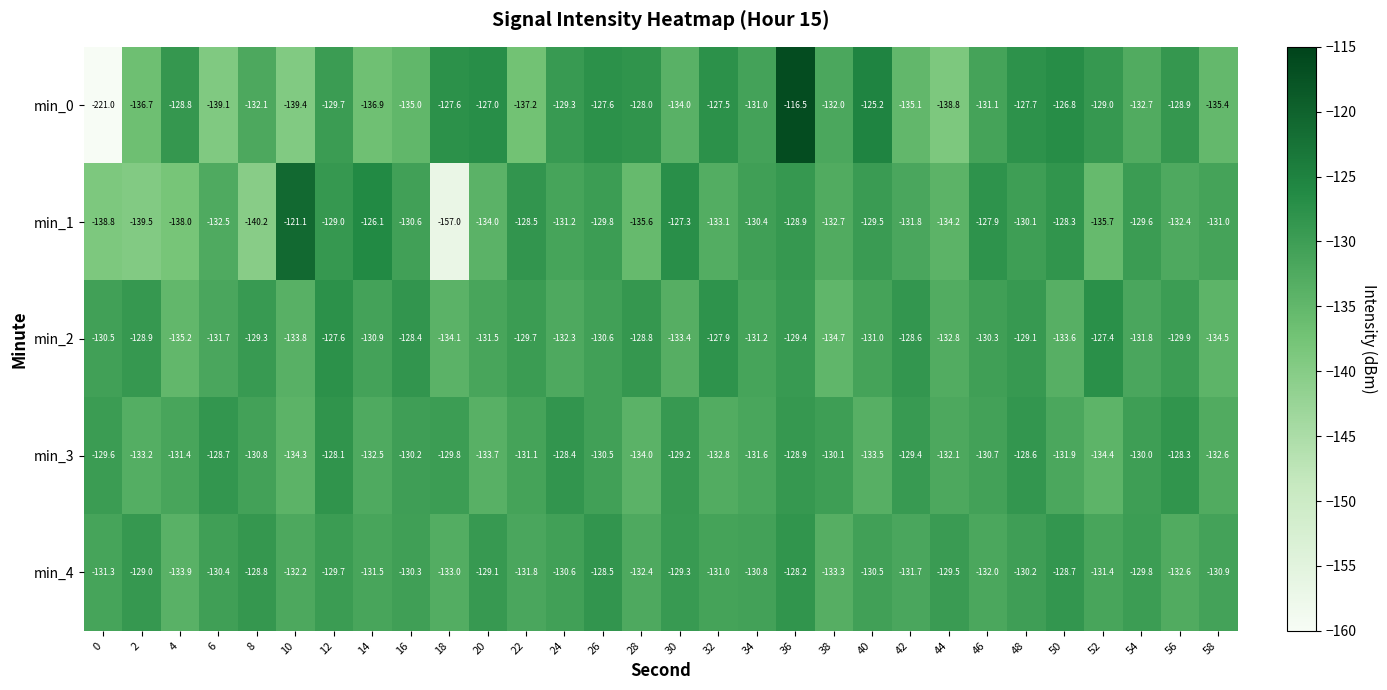

True or false: min_3 has a value of -132.6 at 58.

True